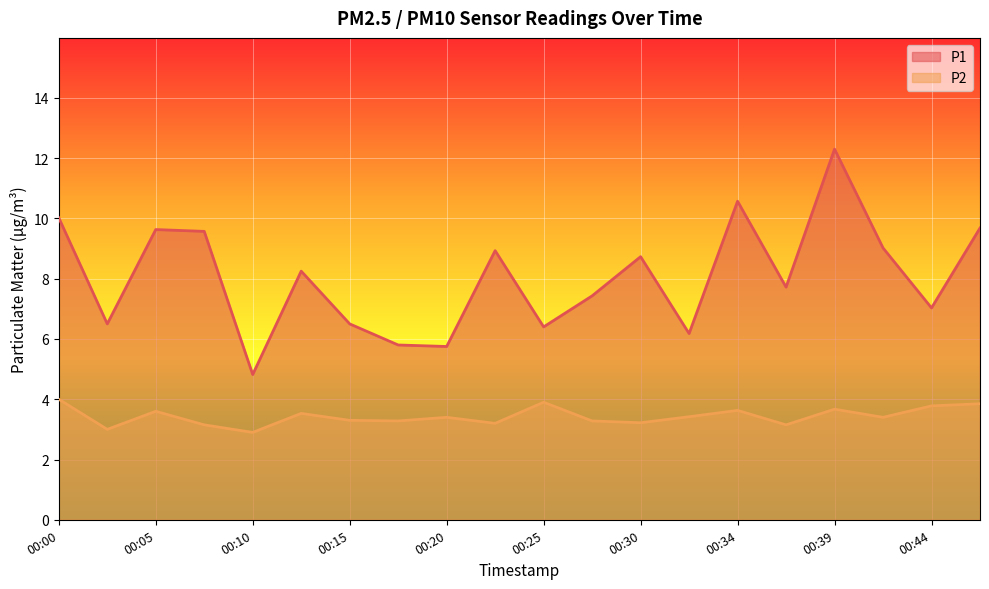

At how many categories does at least one series exceed 5?

19